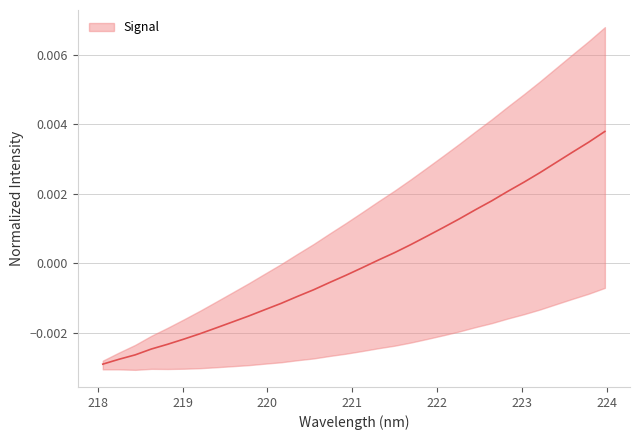

Reading left to right, what are all the values shown in this chart?

218.0596=-0.0	218.2508=-0.0	218.442=-0.0	218.6332=-0.0	218.8244=-0.0	219.0156=-0.0	219.2067=-0.0	219.3979=-0.0	219.589=-0.0	219.7801=-0.0	219.9712=-0.0	220.1623=-0.0	220.3533=-0.0	220.5444=-0.0	220.7354=-0.0	220.9264=-0.0	221.1174=-0.0	221.3083=0.0	221.4993=0.0	221.6902=0.0	221.8812=0.0	222.0721=0.0	222.263=0.0	222.4538=0.0	222.6447=0.0	222.8355=0.0	223.0264=0.0	223.2172=0.0	223.408=0.0	223.5987=0.0	223.7895=0.0	223.9802=0.0